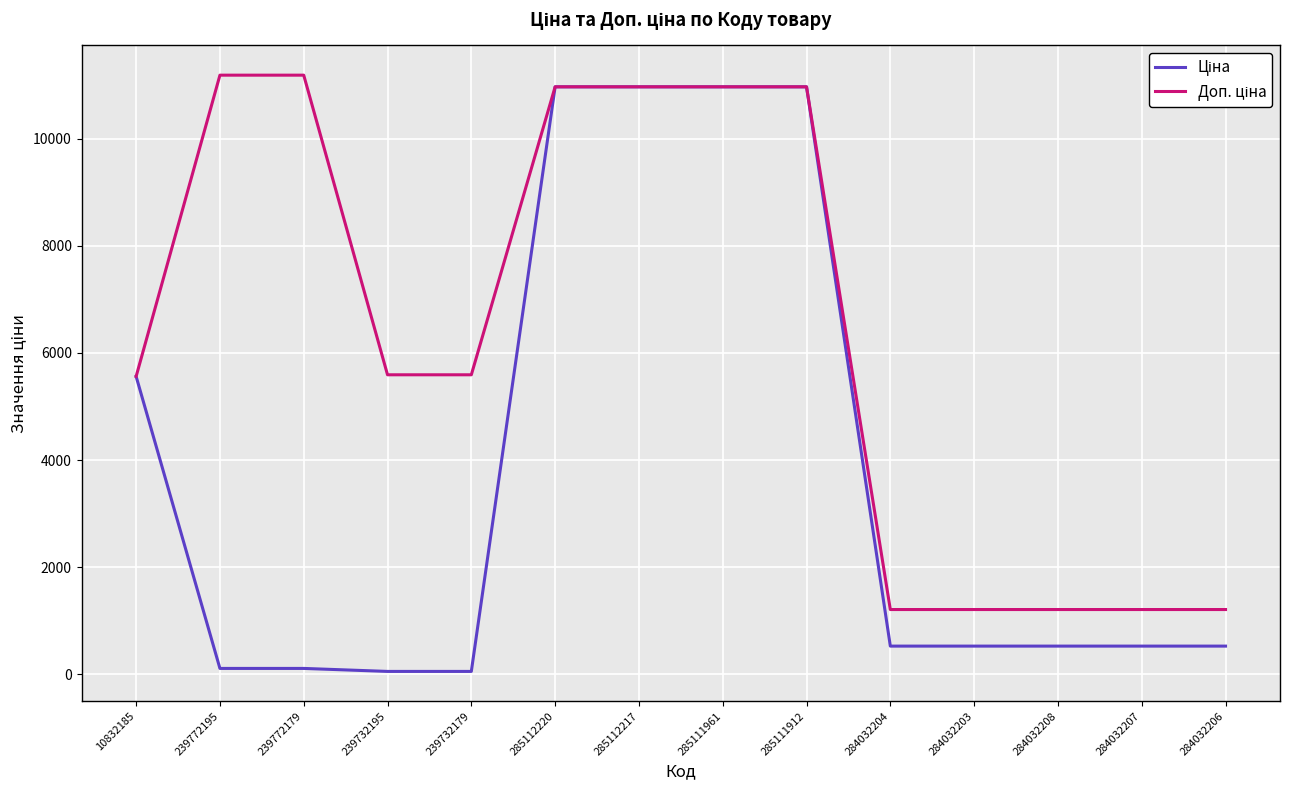

What is the total value across all series at 284032208?

1738.9